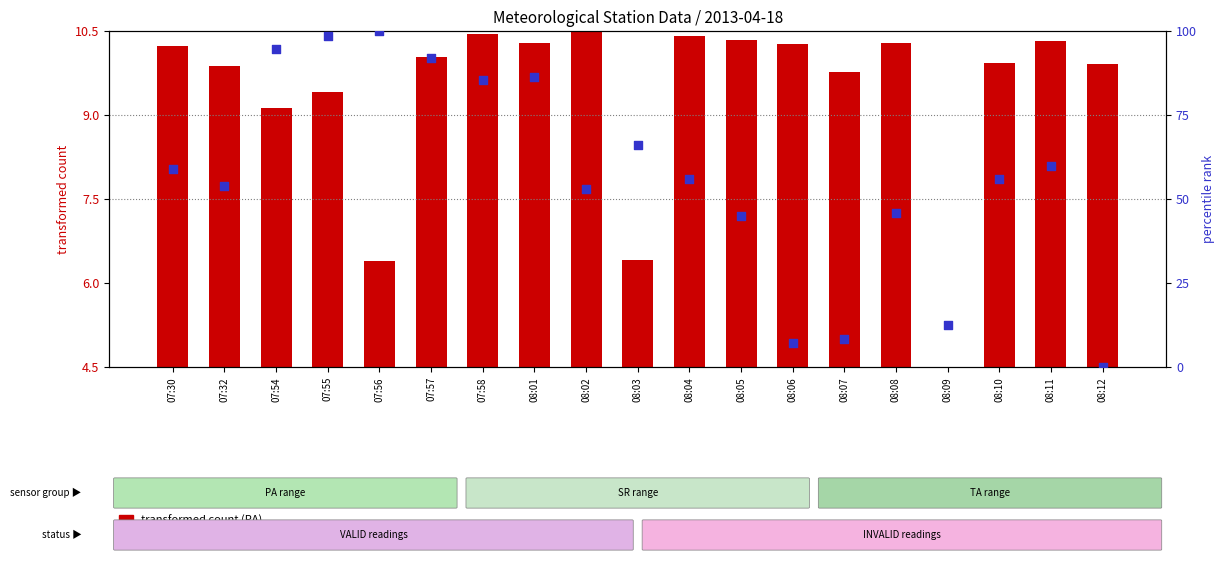

Which series reaches the minimum Y coordinate?

percentile rank within sample (RH)